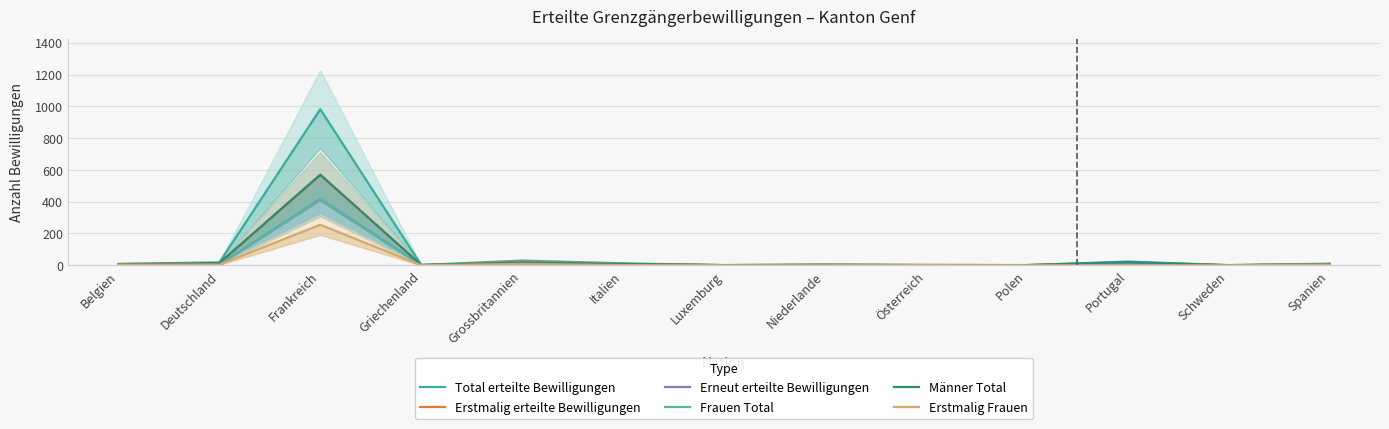

The Erneut erteilte Bewilligungen series shows 11 at Portugal. True or false?

False